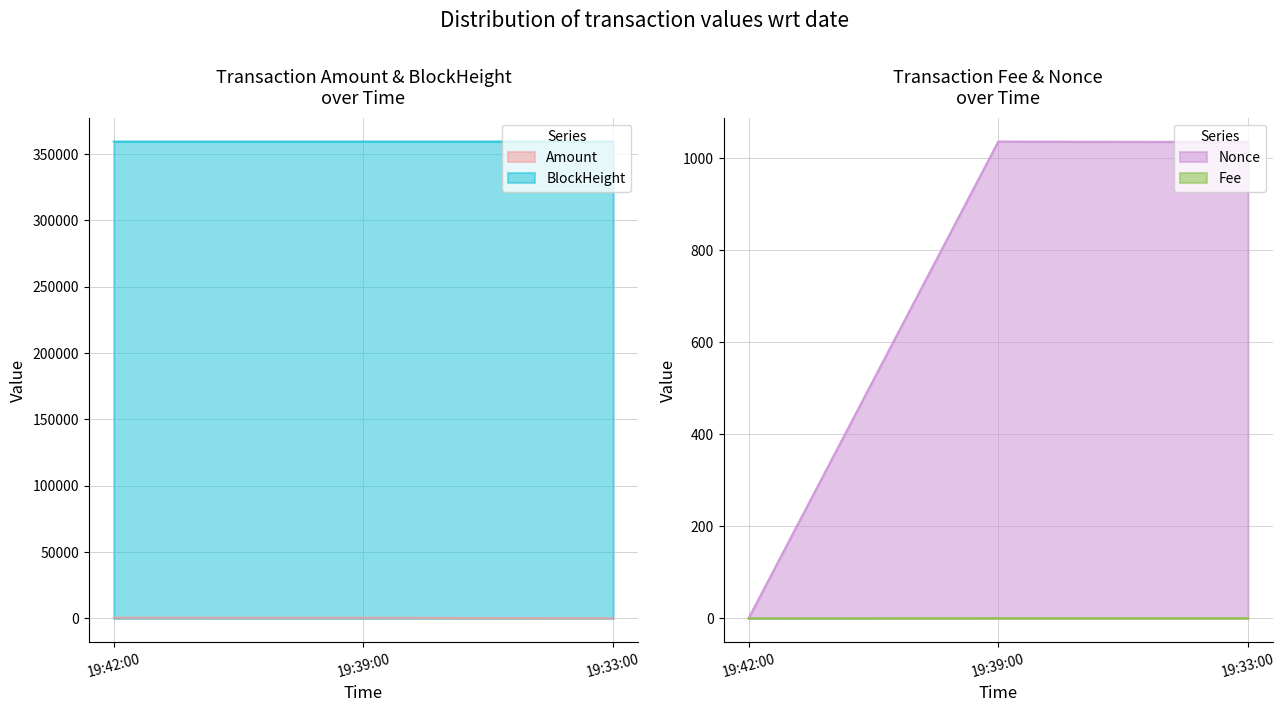

How many data points in BlockHeight are less than 359449?

1